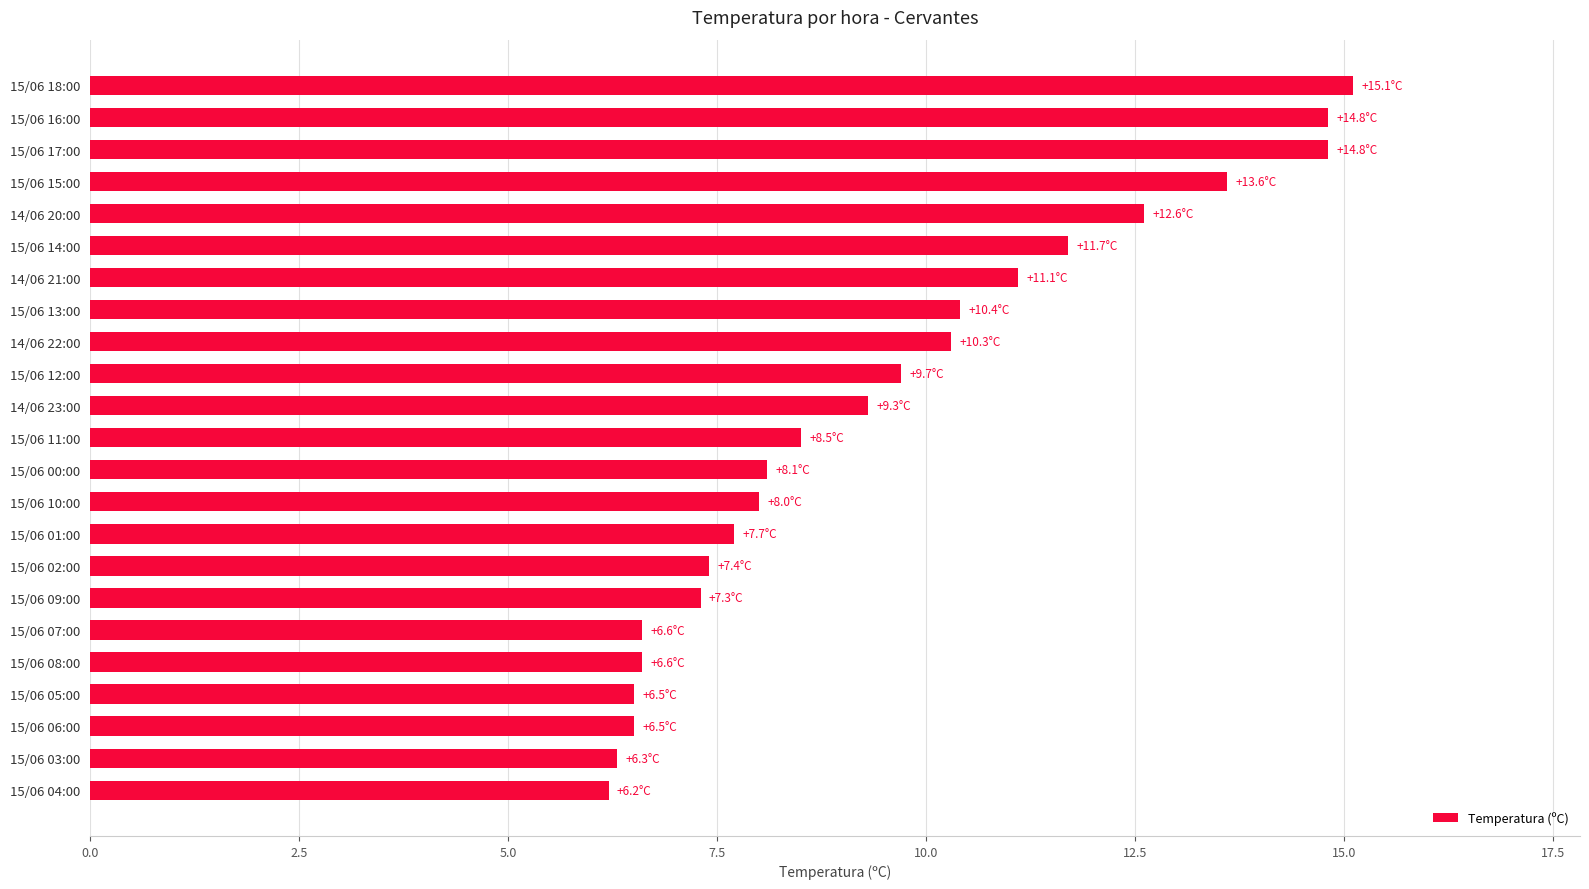

True or false: the data shows 4.9 at 15/06 02:00.

False